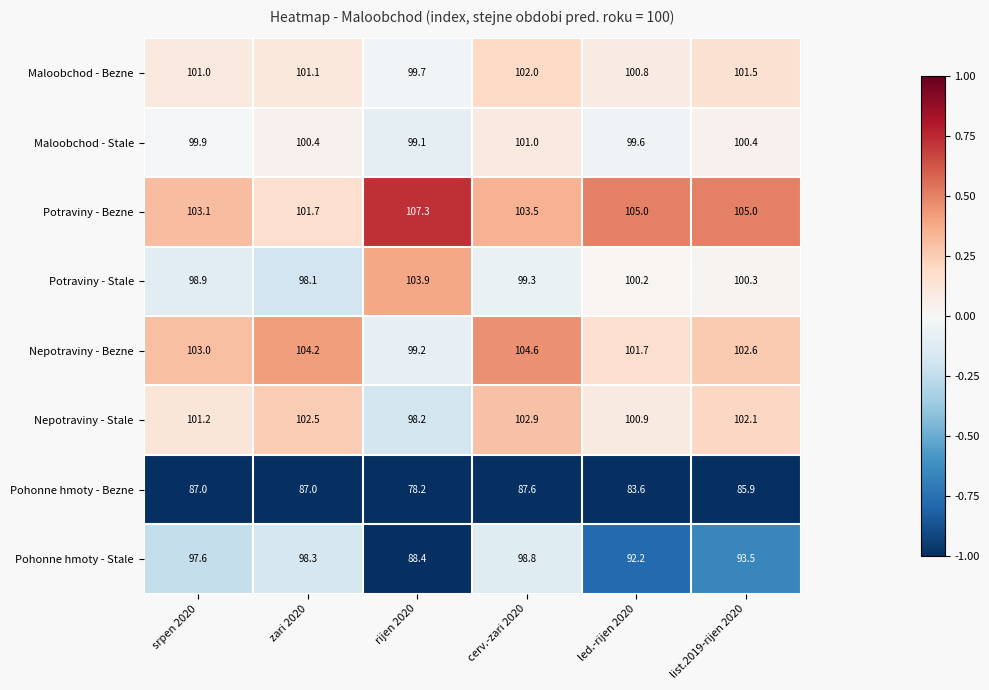

At rijen 2020, list the series in order from largest to smallest.

Potraviny - Bezne, Potraviny - Stale, Maloobchod - Bezne, Nepotraviny - Bezne, Maloobchod - Stale, Nepotraviny - Stale, Pohonne hmoty - Stale, Pohonne hmoty - Bezne